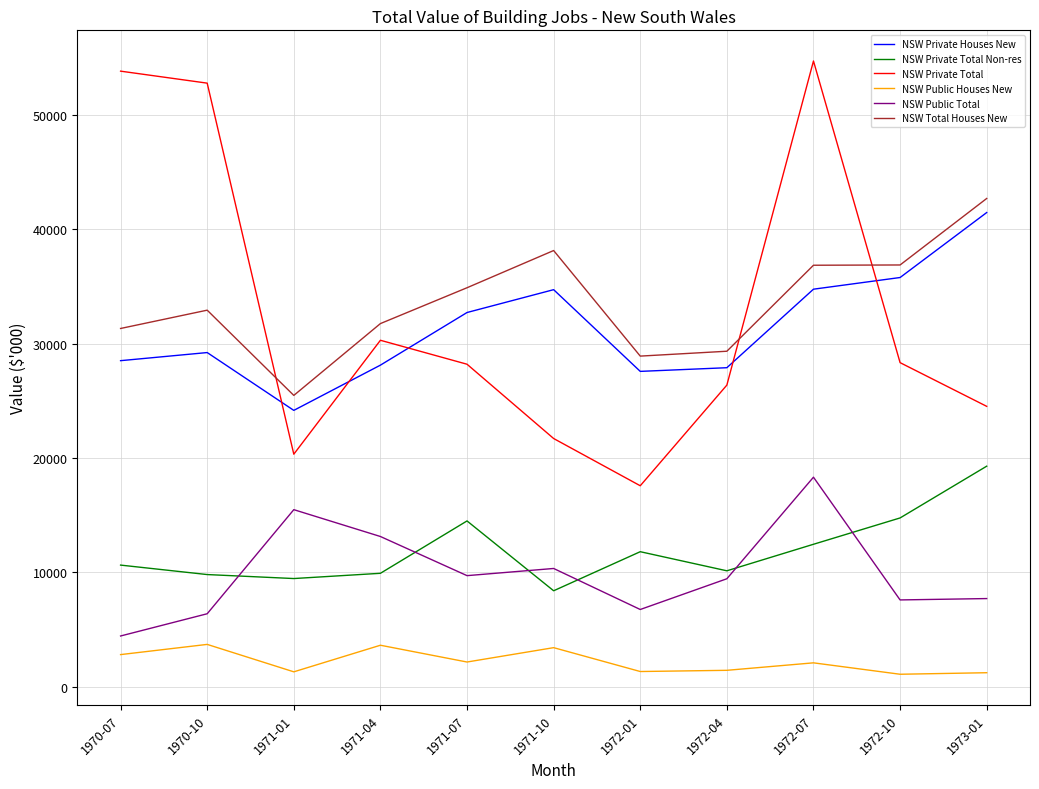

True or false: NSW Public Total and NSW Total Houses New cross at least once.

False